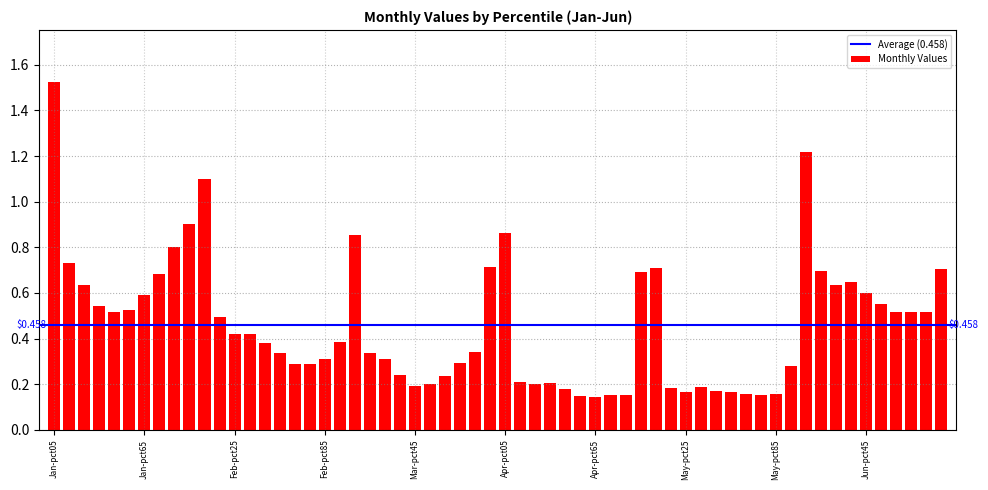

What is the difference between the second highest and minimum values?

1.1